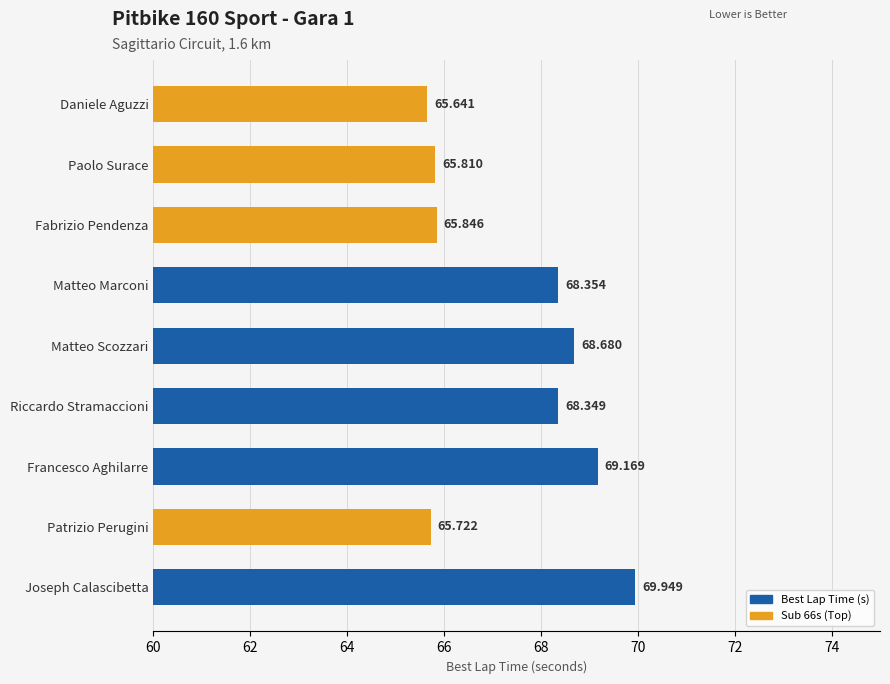

Which has a higher value, Fabrizio Pendenza or Joseph Calascibetta?

Joseph Calascibetta